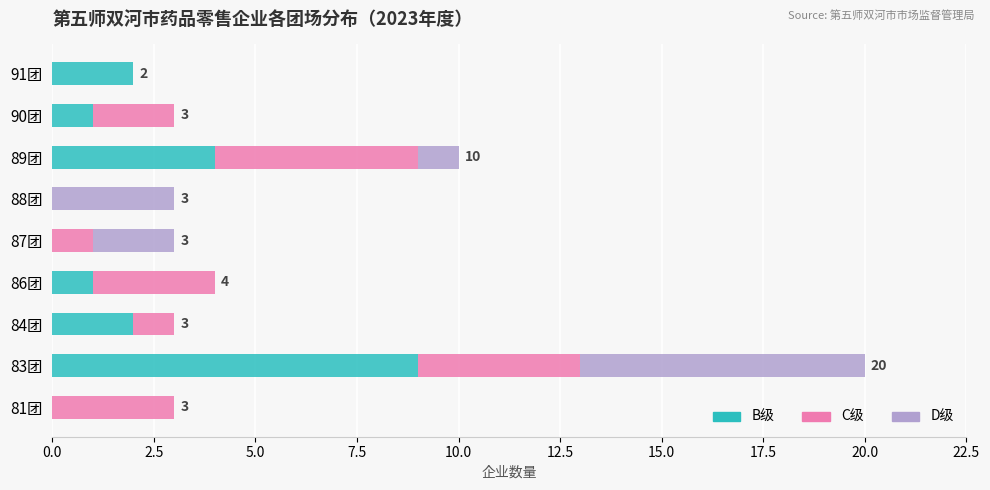

What is the total value across all series at 83团?

20